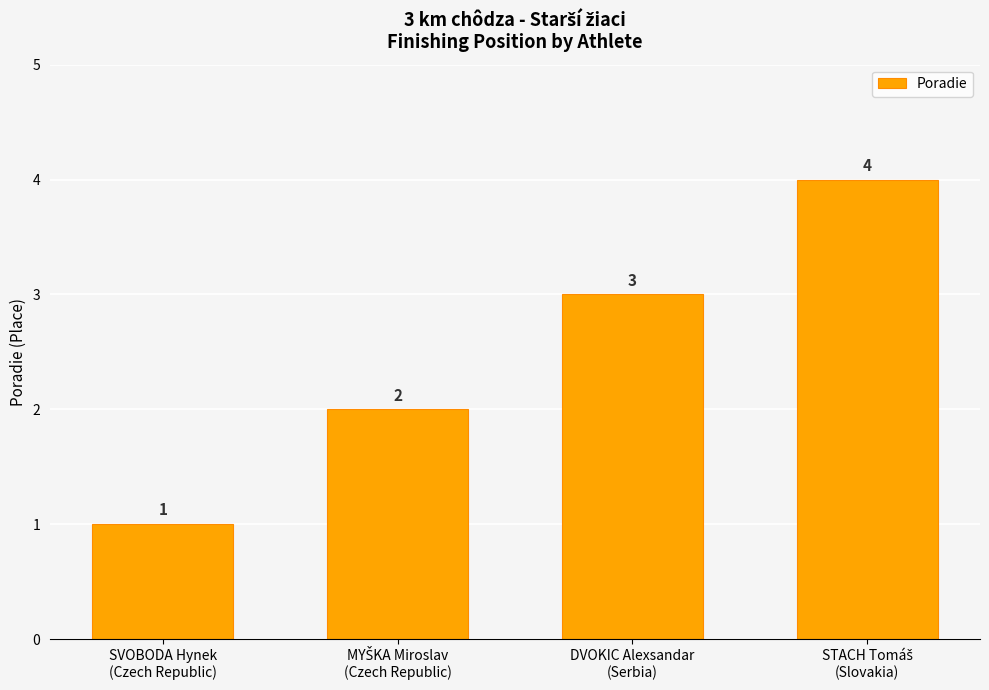

What is the maximum value shown in the chart?

4